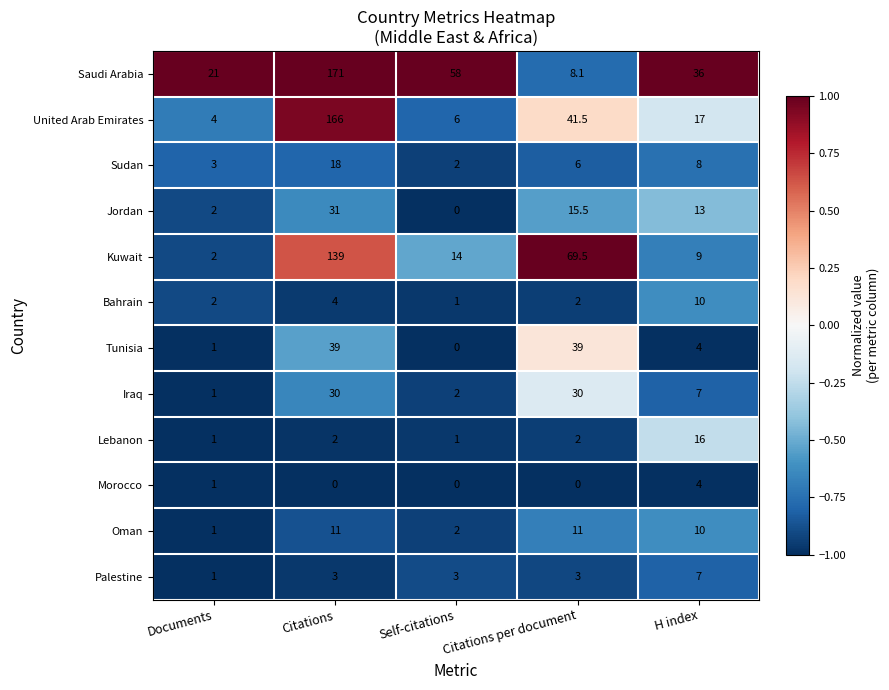

Which series has the largest total across all categories?

Saudi Arabia